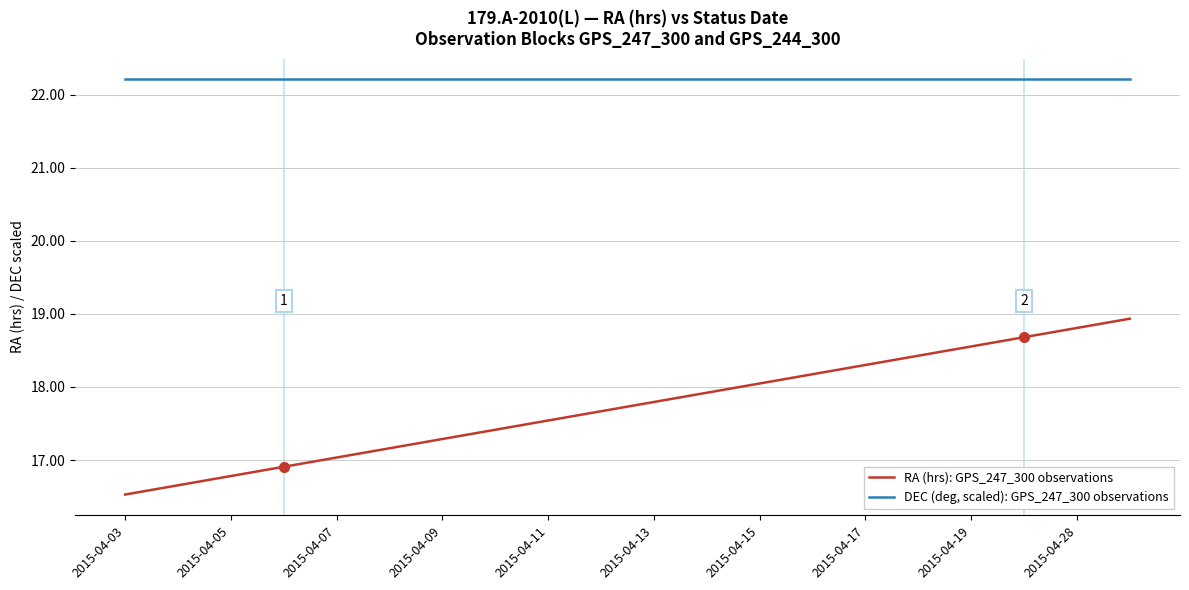

What is the maximum value for DEC (deg, scaled): GPS_247_300 observations?

22.2